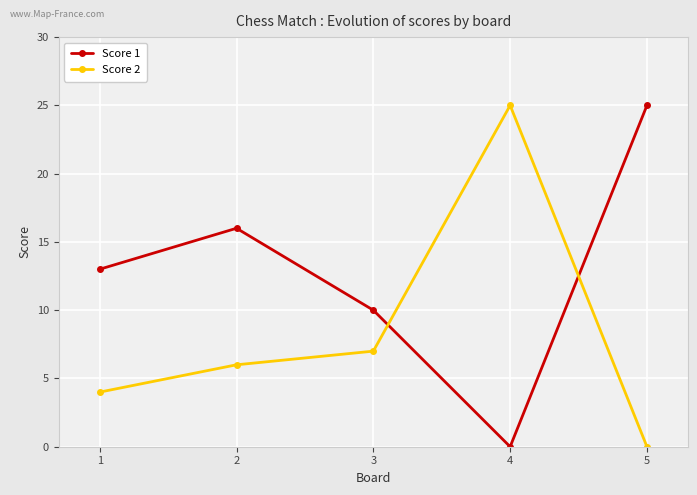

At 4, list the series in order from smallest to largest.

Score 1, Score 2